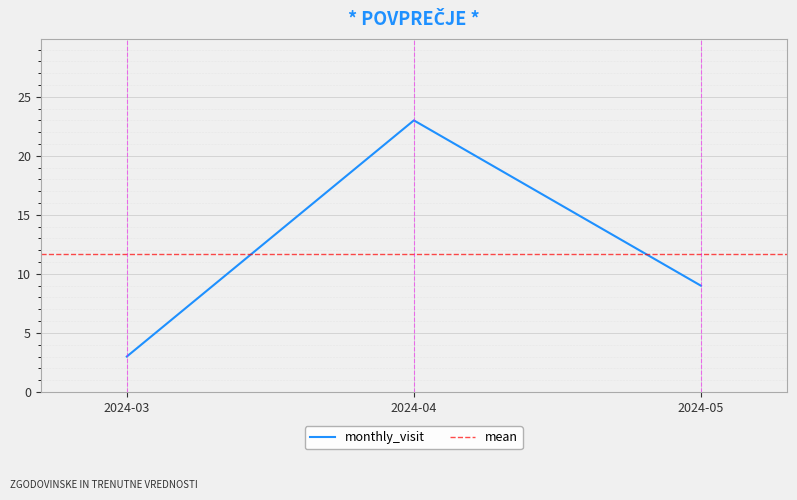

List the labels in order of value, smallest first.

2024-03, 2024-05, 2024-04